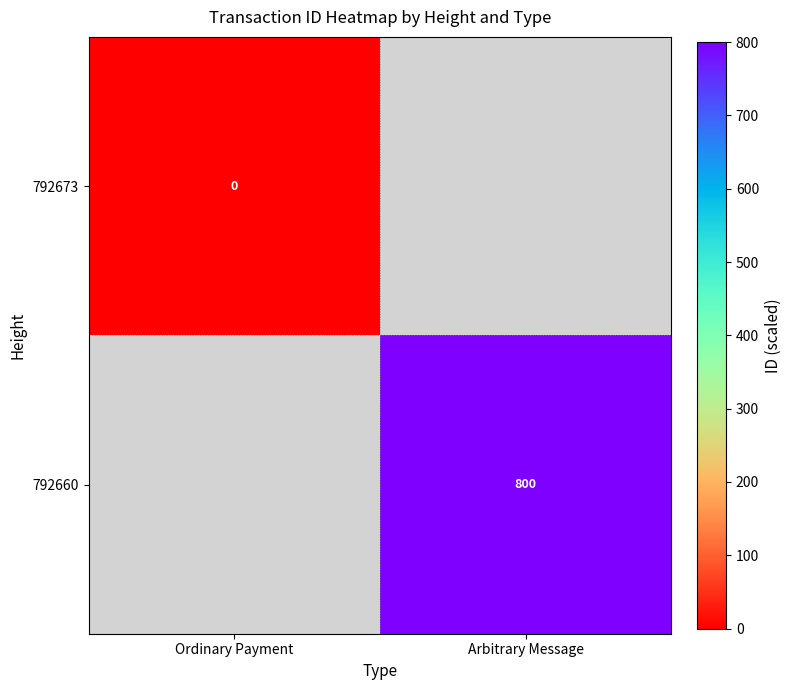

Count the number of categories in the chart.

2